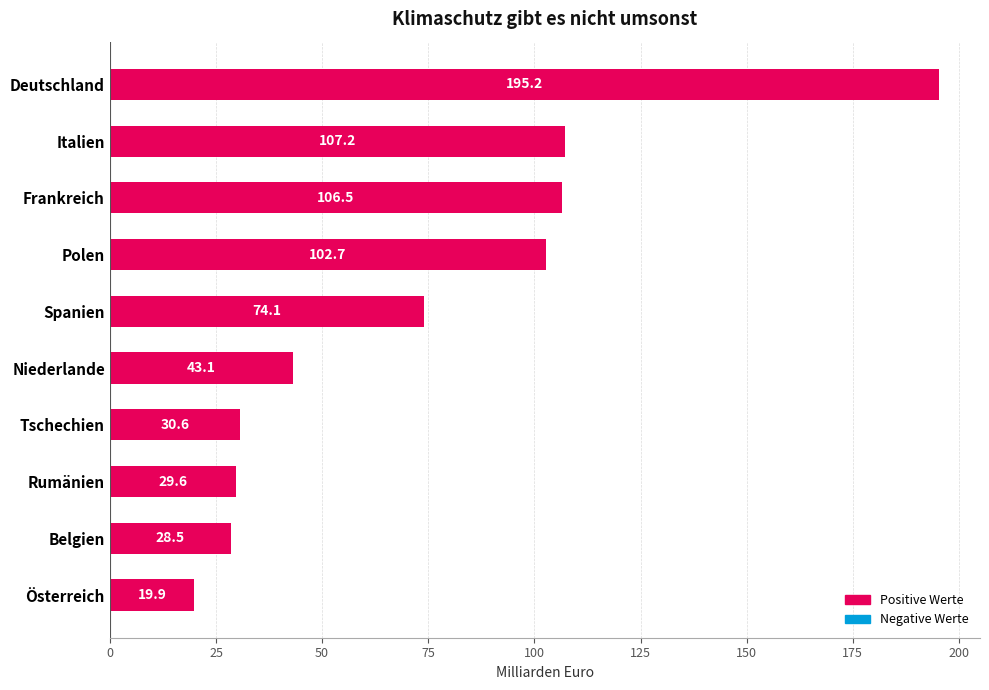

Between Deutschland and Spanien, which is larger?

Deutschland